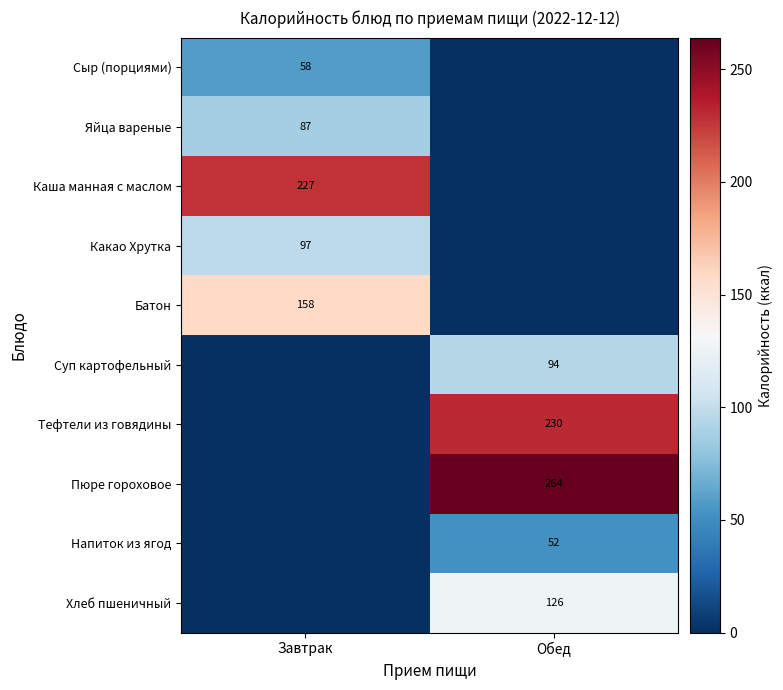

What is the total value across all series at Обед?

766